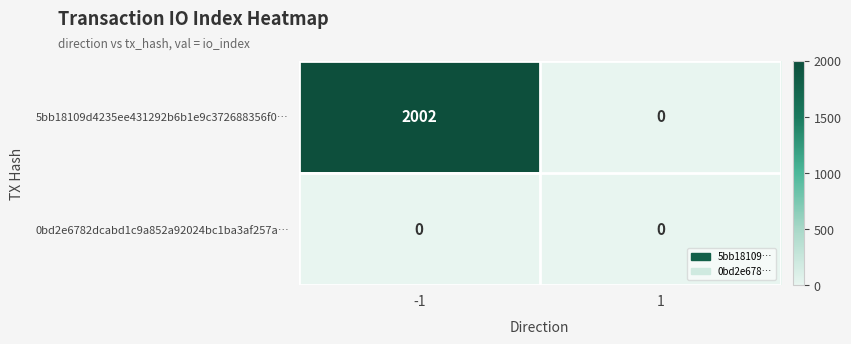

Reading right to left, transcribe all the data shown in this chart.

5bb18109d4235ee431292b6b1e9c372688356f0…: 0	2002
0bd2e6782dcabd1c9a852a92024bc1ba3af257a…: 0	0